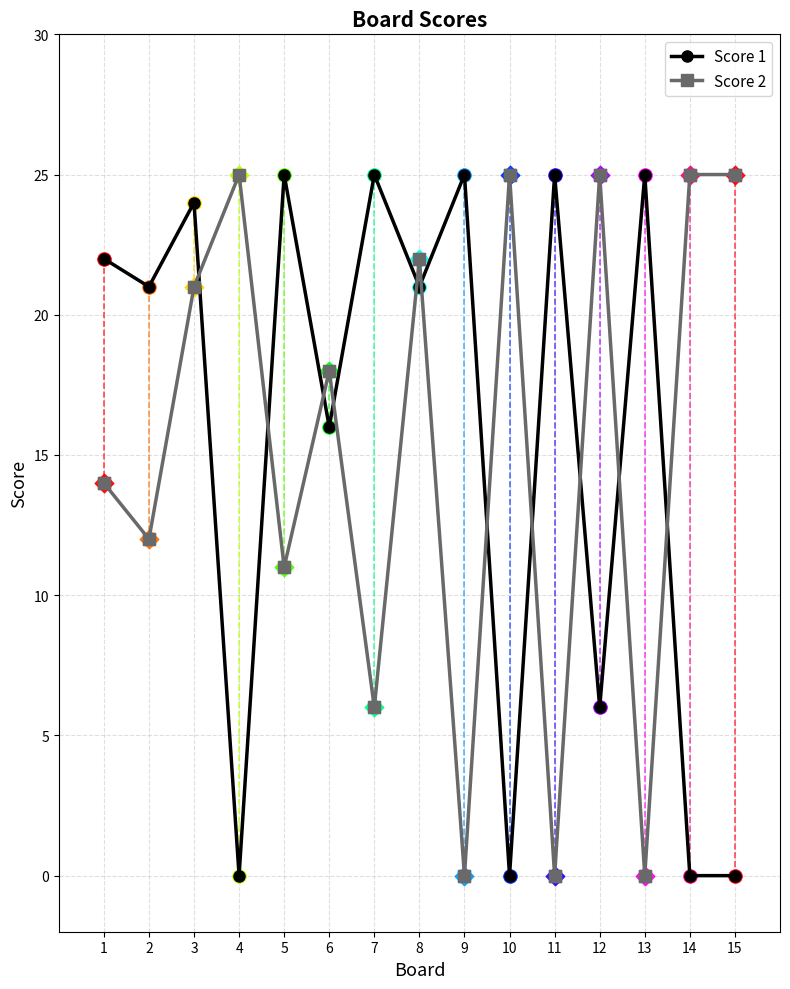

At which category is the sum across all series the highest?

3